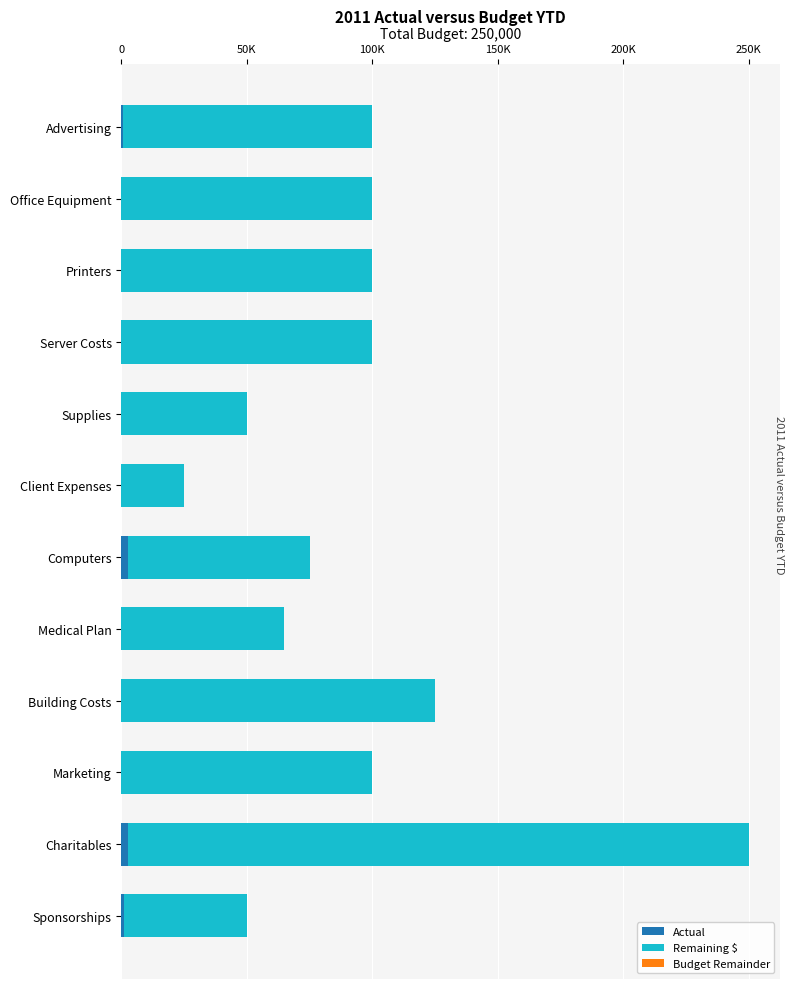

How many distinct data groups are displayed?

3